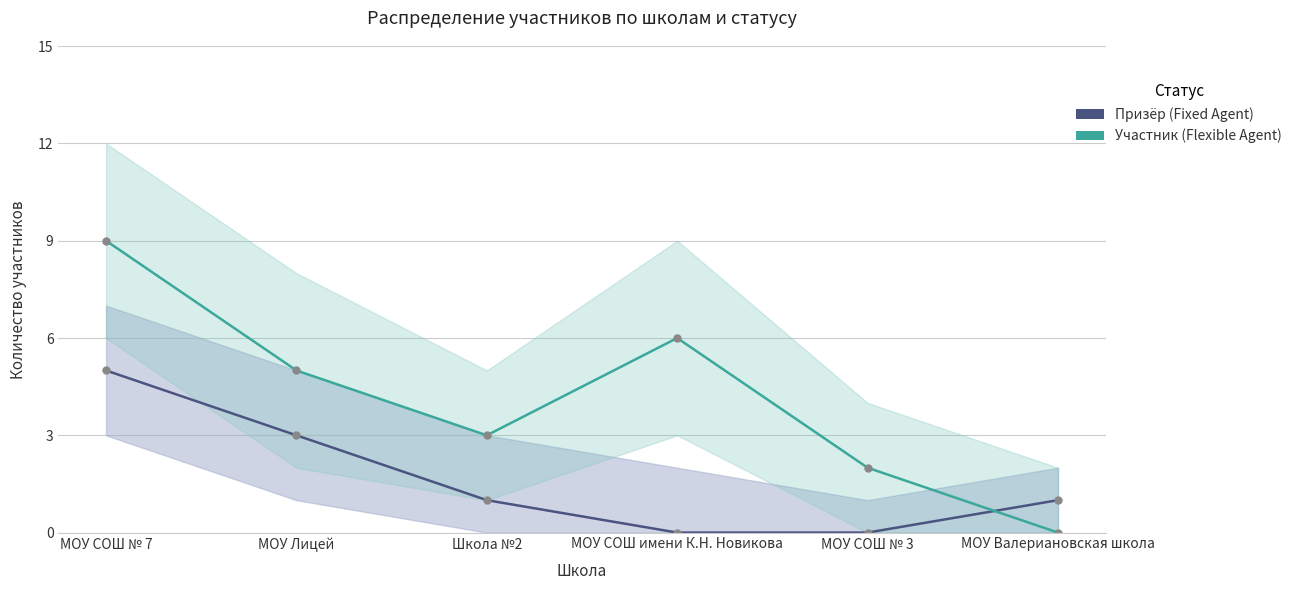

How many values in Призёр (Fixed Agent) are above zero?

4